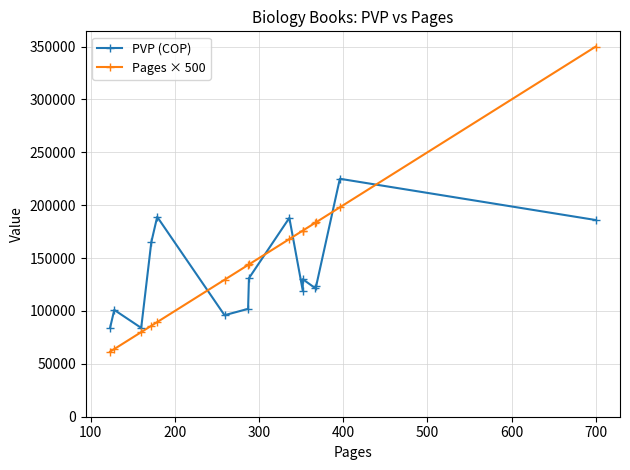

What is the minimum value shown in the chart?

61500